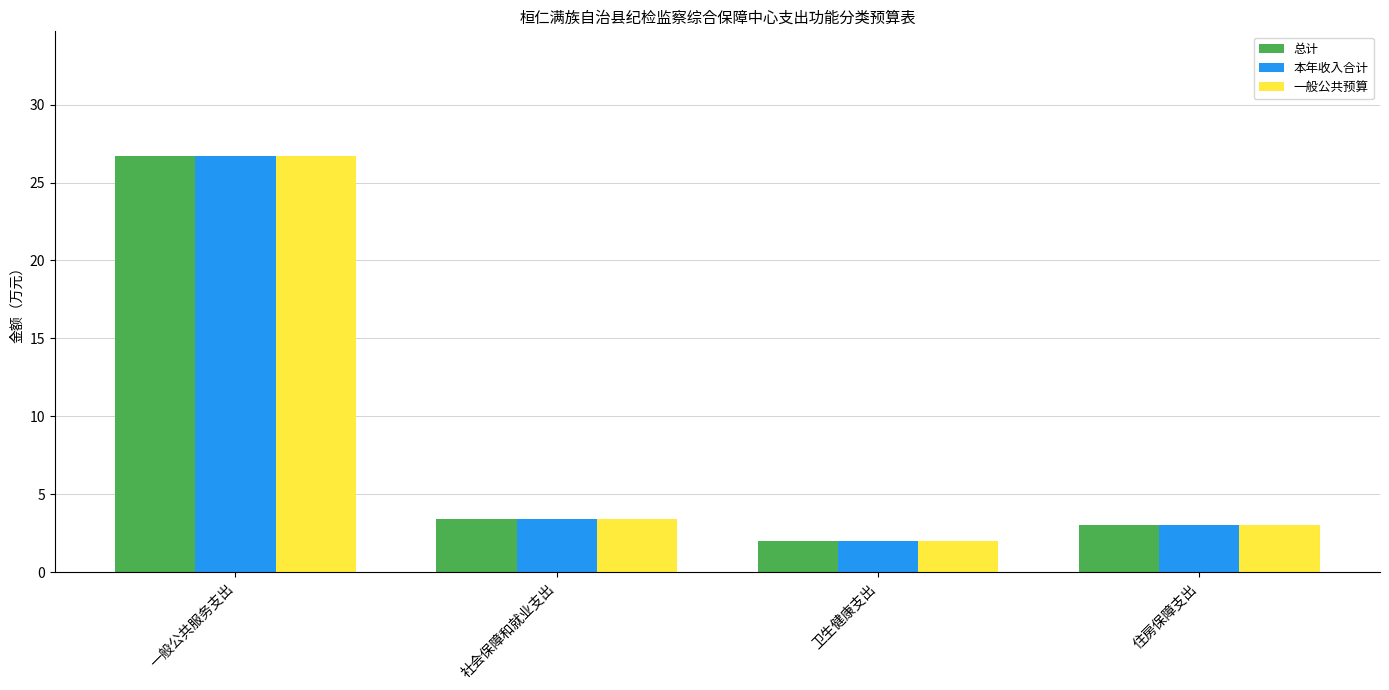

The value of 一般公共预算 at 卫生健康支出 is 3.3. True or false?

False